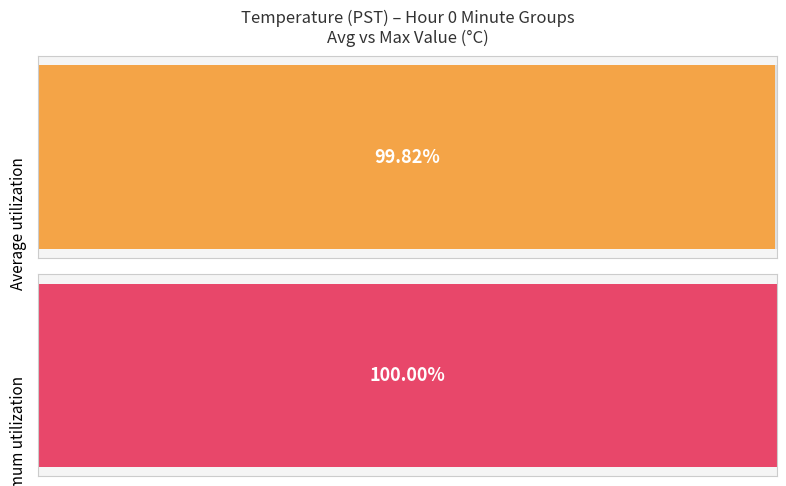

List the series in order of their overall mean, highest first.

Maximum utilization, Average utilization